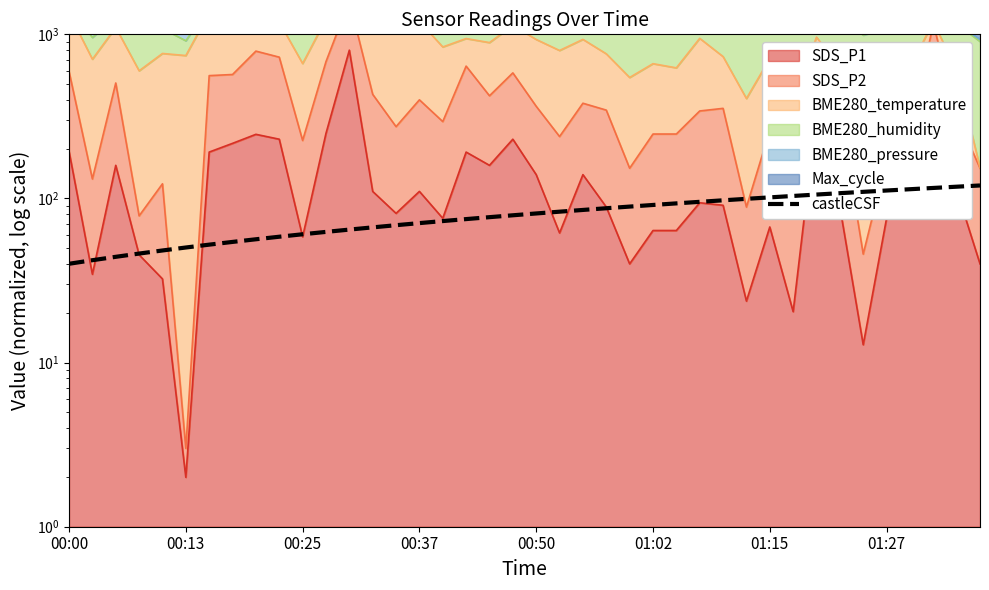

At which category does the chart reach its minimum across all series?

00:00